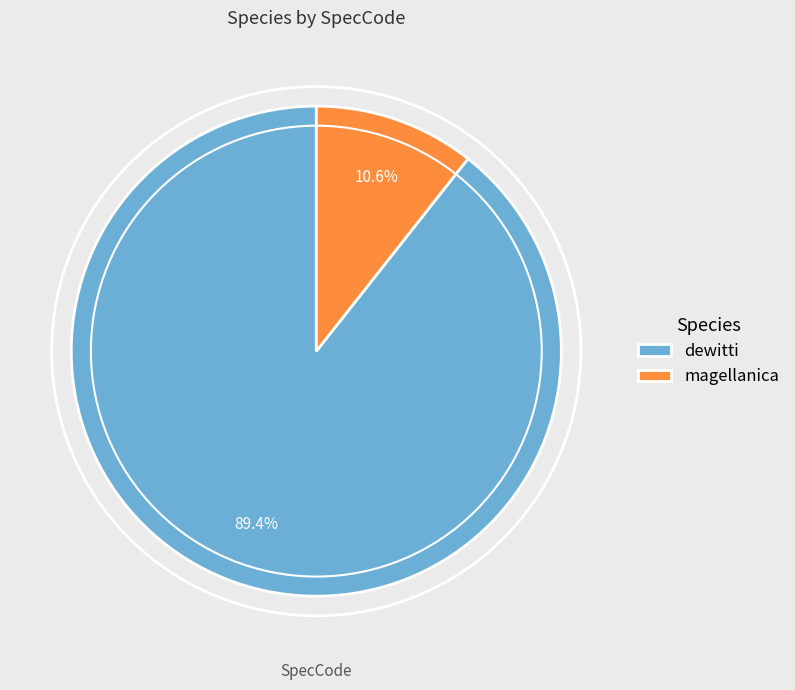

How many segments does this pie chart have?

2